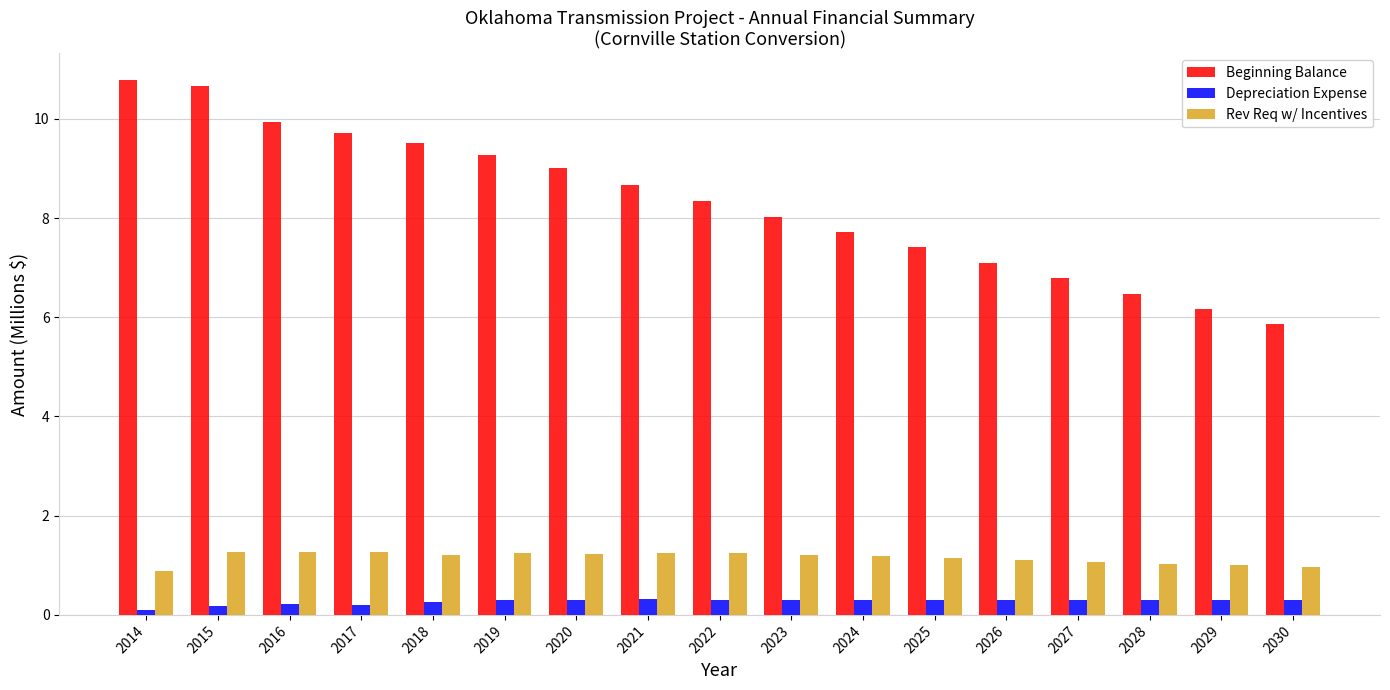

What is the maximum value shown in the chart?

10.8